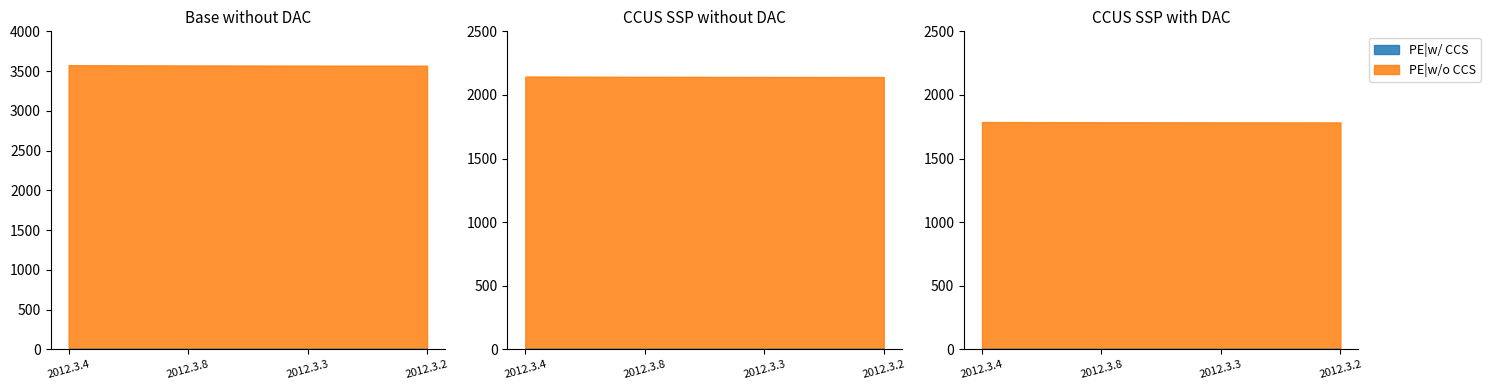

What position from the left is 2012.3.8?

2